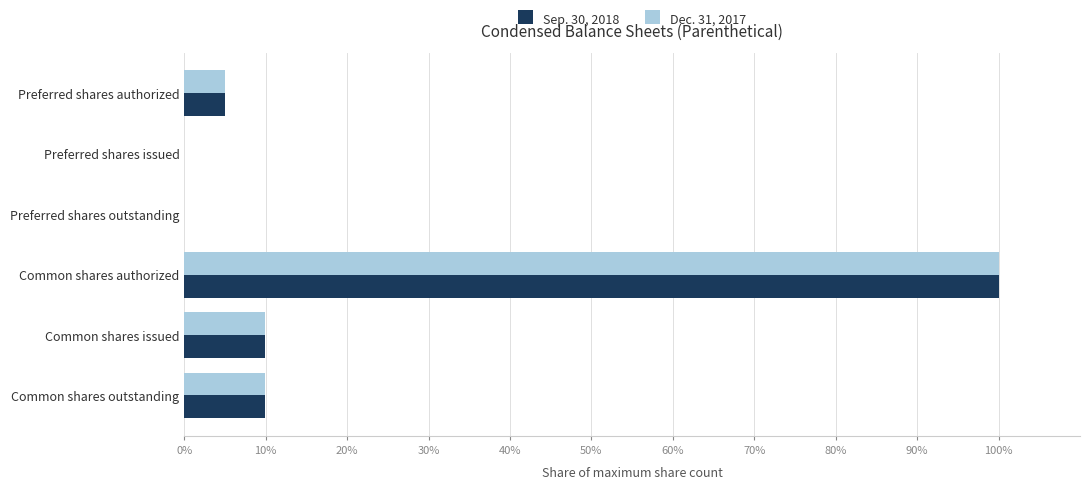

Is the value of Dec. 31, 2017 at Preferred shares authorized greater than the value of Sep. 30, 2018 at Common shares authorized?

No